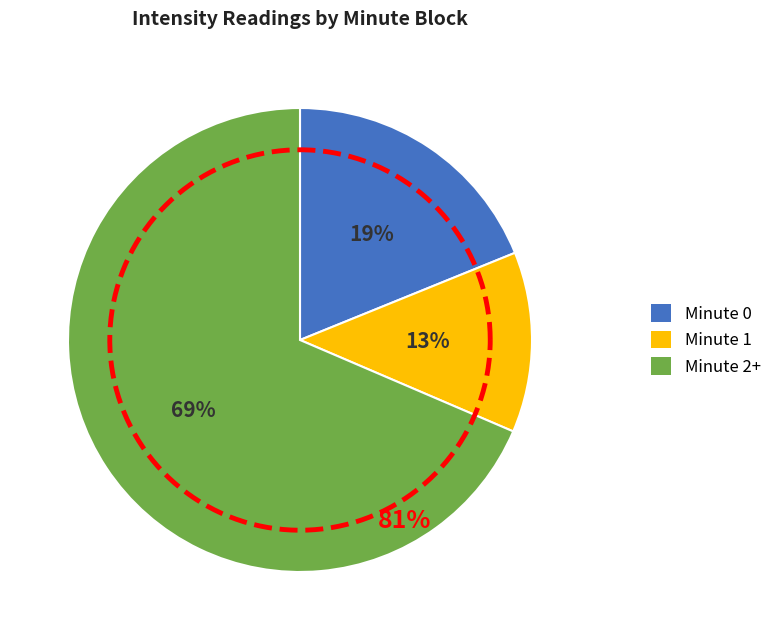

Is Minute 1 the majority of the pie?

No